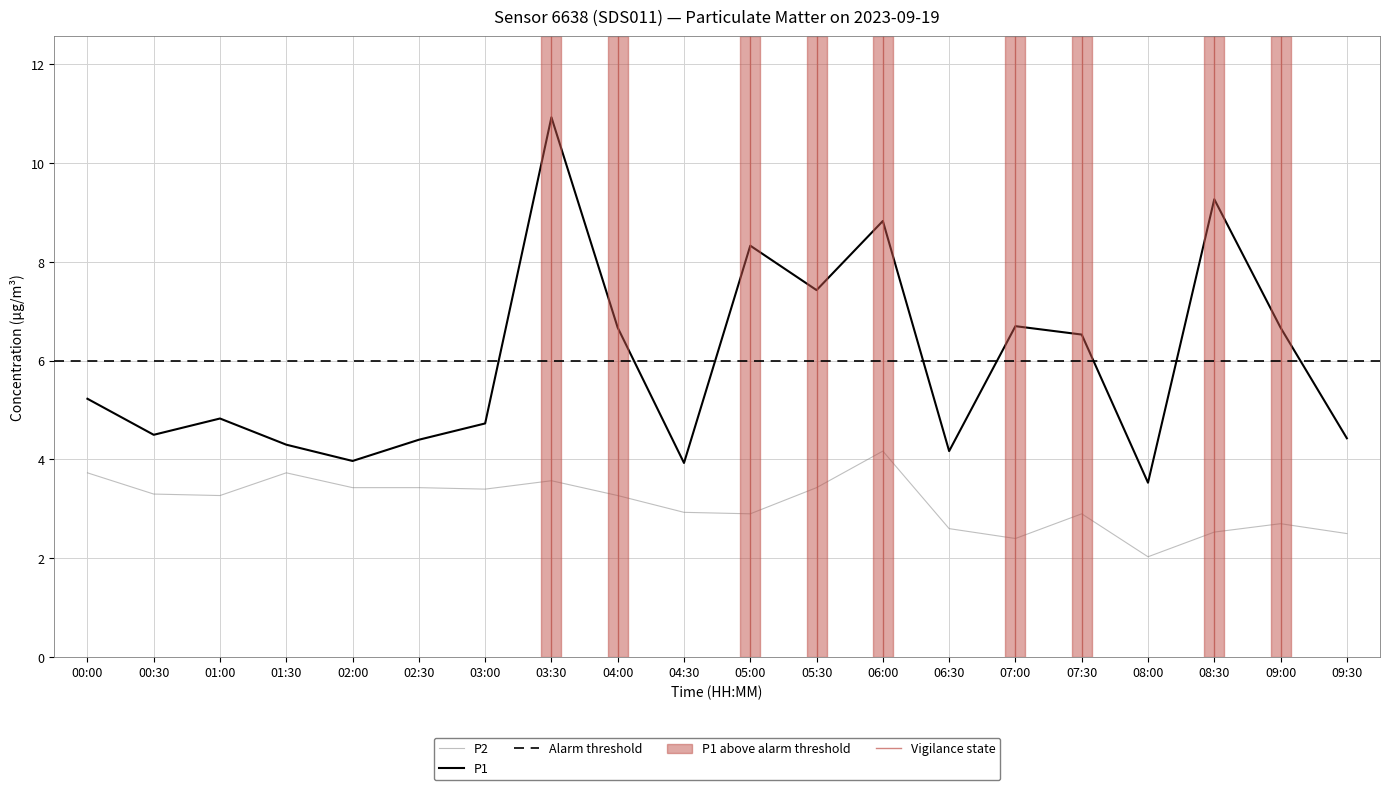

What is the label of the 13th point from the right?

03:30